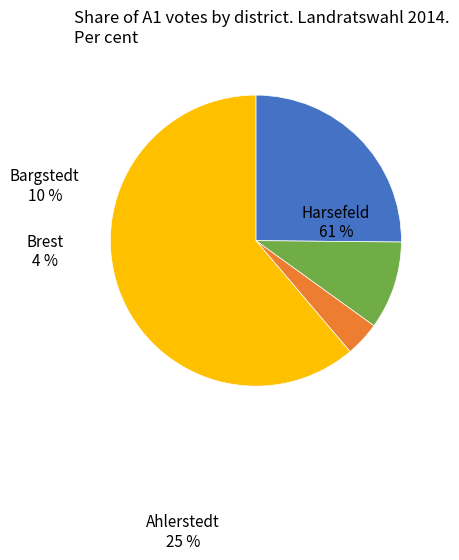

Which category accounts for the majority?

Harsefeld